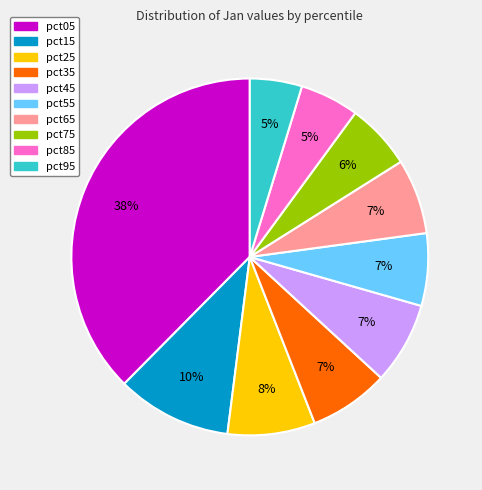

Which category has the biggest portion of the pie?

pct05